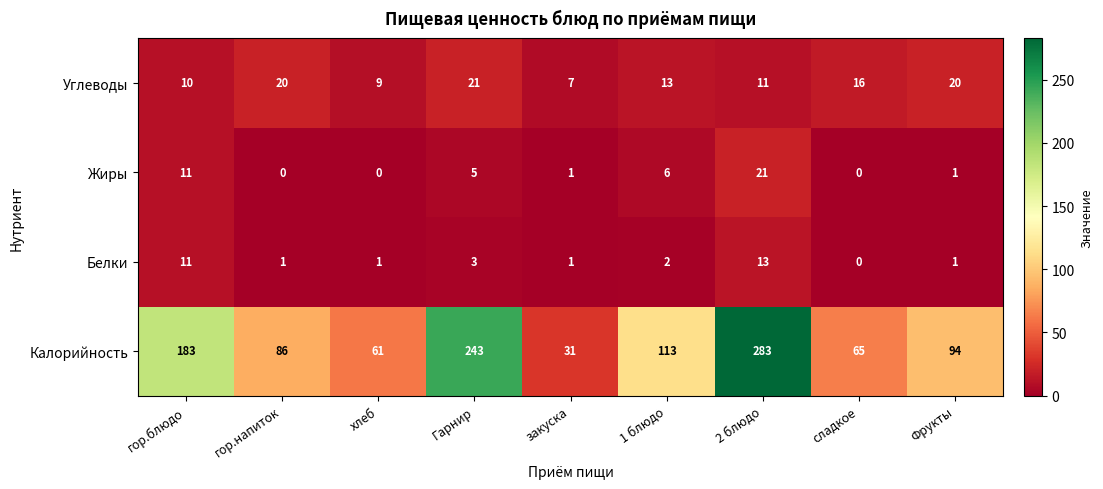

What is the approximate value of Белки at гор.блюдо, to the nearest 10?

10